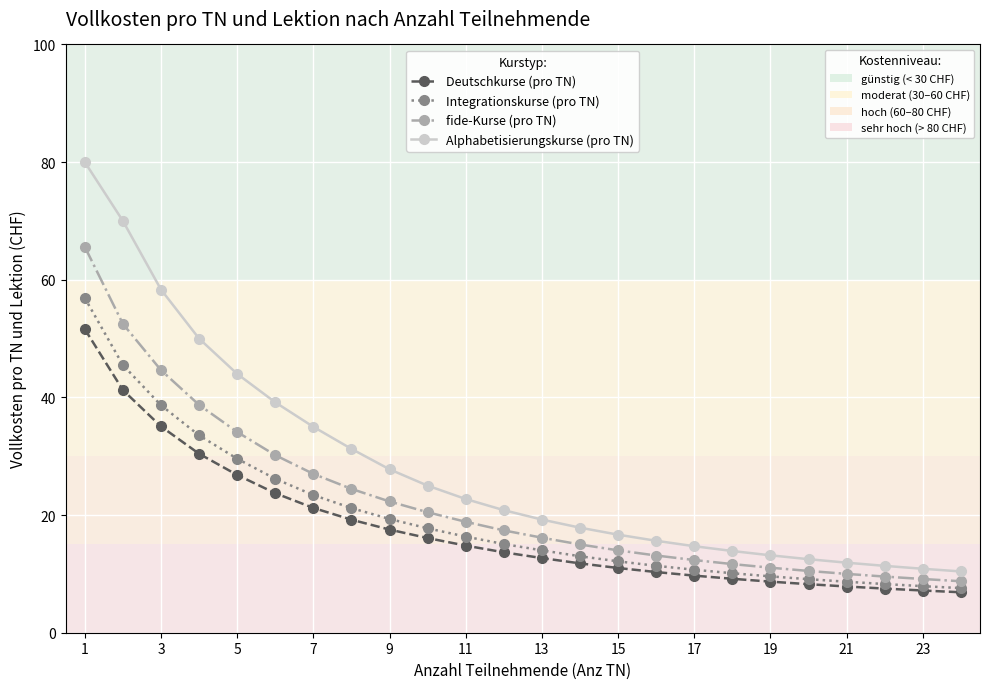

What is the highest value of the Integrationskurse (pro TN) series?

56.9